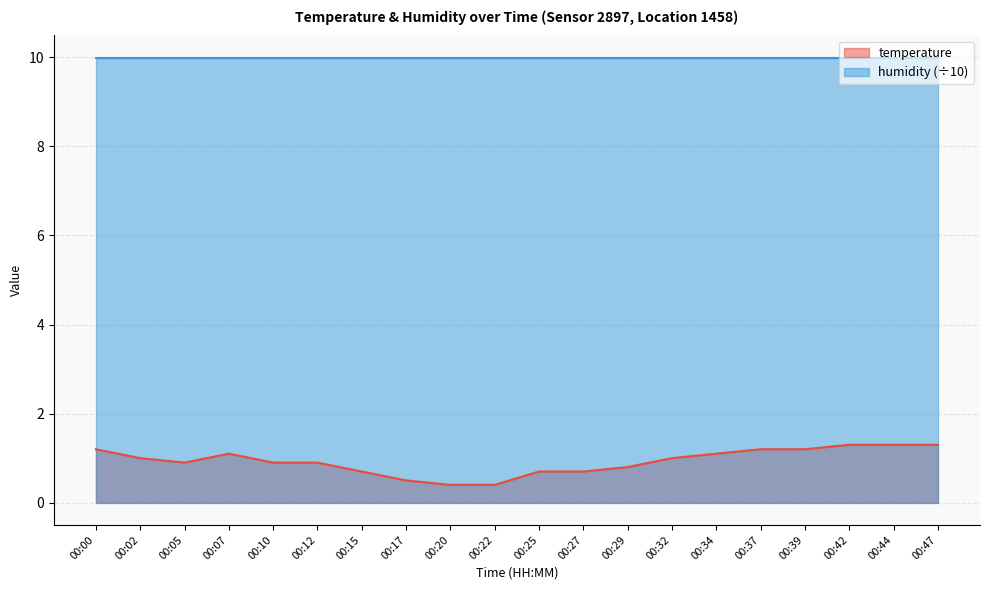

What is the ratio of the value at 00:05 to the value at 00:34?

0.8